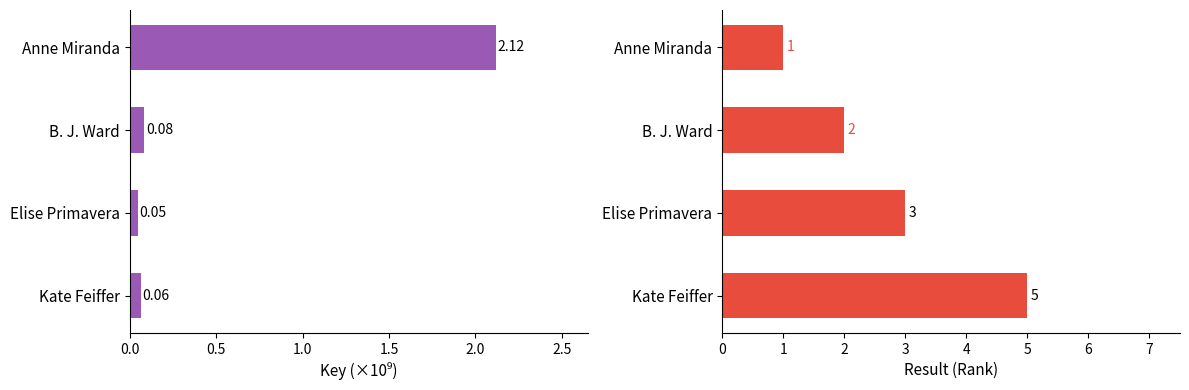

Which series has the widest spread of values?

Result